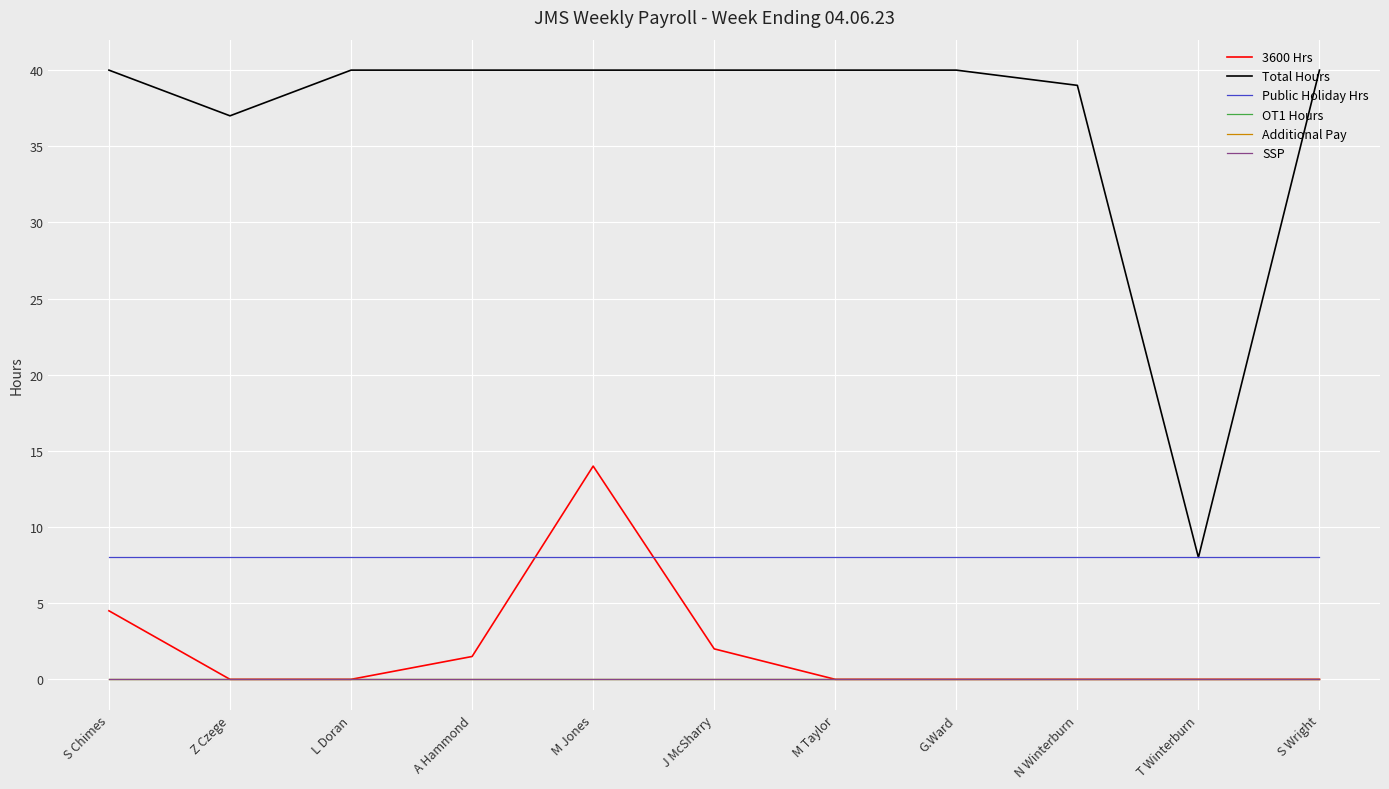

True or false: 3600 Hrs has a value of 0.0 at Z Czege.

True